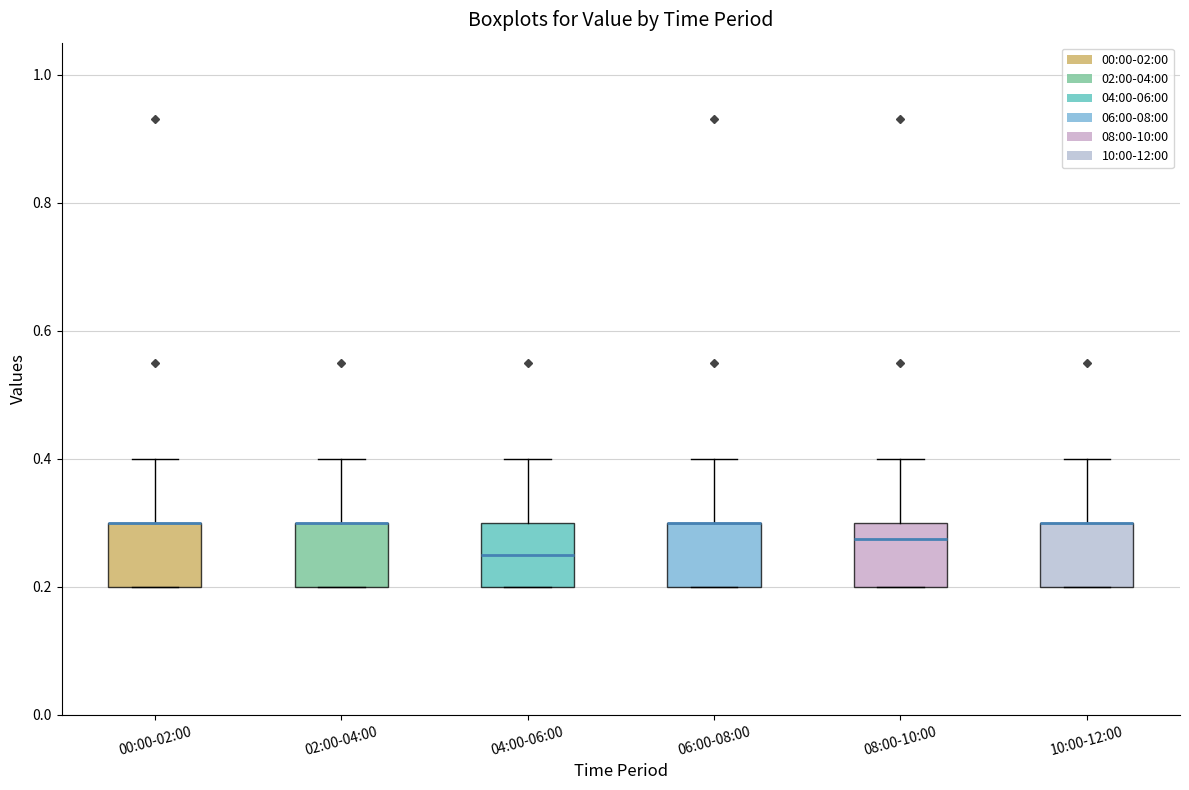

Reading left to right, read every box against the y-axis: the position of its median line, the range the box covers, and the ends of its whiskers. The values are not printed on the chart, so give them approximately, as read against the axis.

00:00-02:00: median 0.30 (drawn on the box's upper edge), box 0.20 to 0.30, whiskers 0.20 to 0.40
02:00-04:00: median 0.30 (drawn on the box's upper edge), box 0.20 to 0.30, whiskers 0.20 to 0.40
04:00-06:00: median 0.26, box 0.20 to 0.30, whiskers 0.20 to 0.40
06:00-08:00: median 0.30 (drawn on the box's upper edge), box 0.20 to 0.30, whiskers 0.20 to 0.40
08:00-10:00: median 0.28, box 0.20 to 0.30, whiskers 0.20 to 0.40
10:00-12:00: median 0.30 (drawn on the box's upper edge), box 0.20 to 0.30, whiskers 0.20 to 0.40